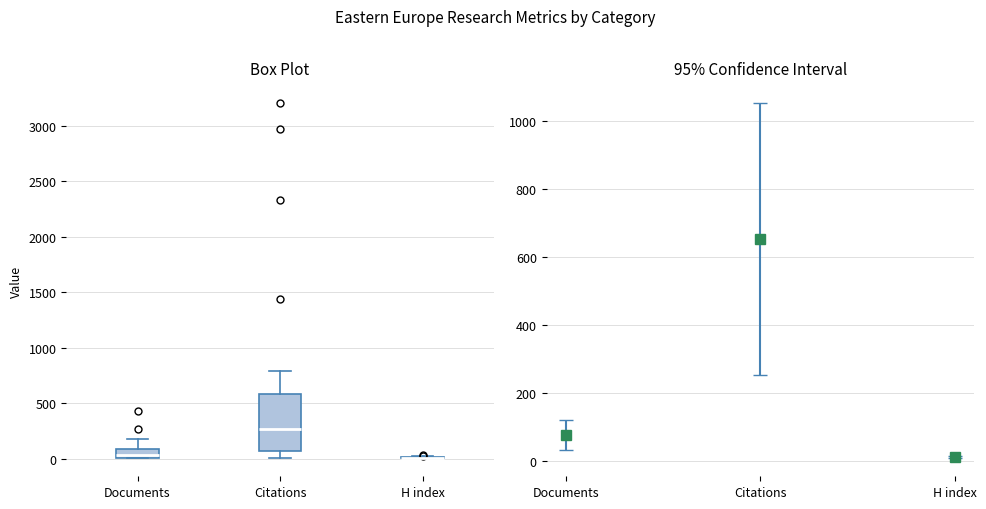

Reading left to right, read every box against the y-axis: the position of its median line, the range the box covers, and the ends of its whiskers. The values are not printed on the chart, so give them approximately, as read against the axis.

Documents: median 50, box 0 to 100, whiskers 0 to 200
Citations: median 250, box 50 to 600, whiskers 0 to 800
H index: box collapsed to a line at 0, whiskers 0 to 0